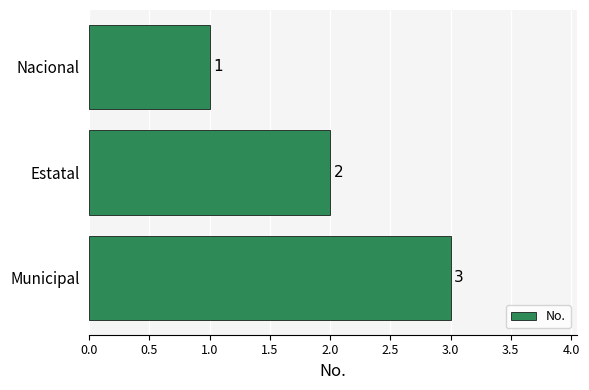

Reading top to bottom, transcribe all the data shown in this chart.

1	2	3